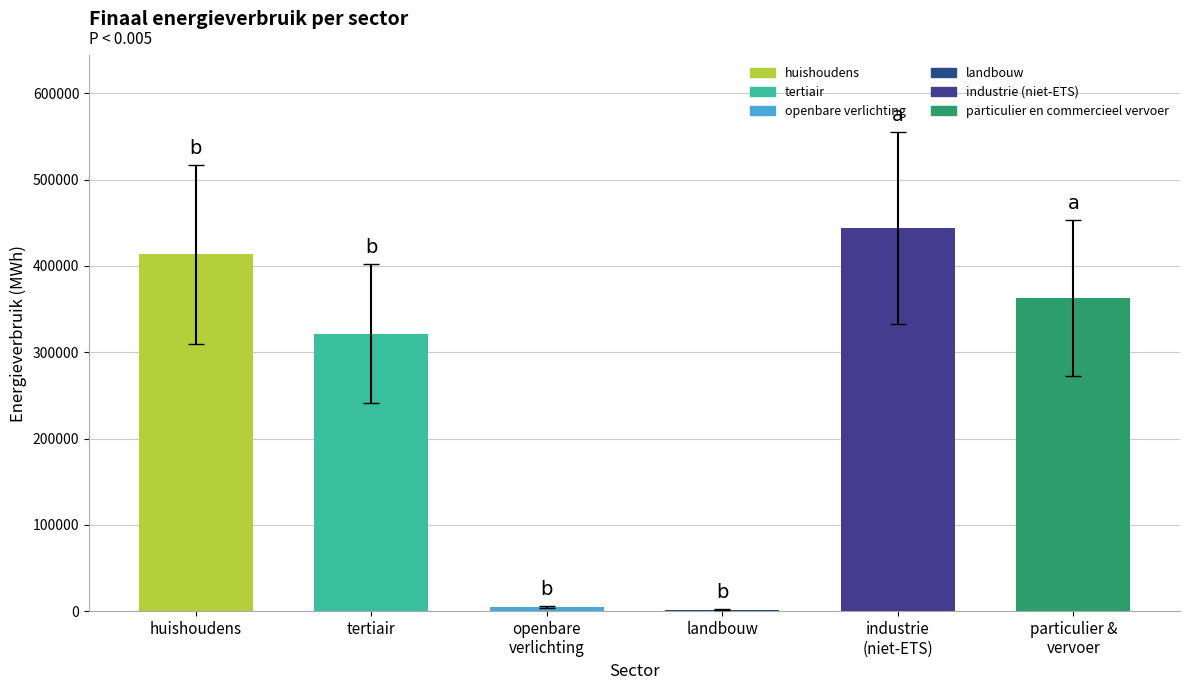

Count the number of data series in this chart.

1